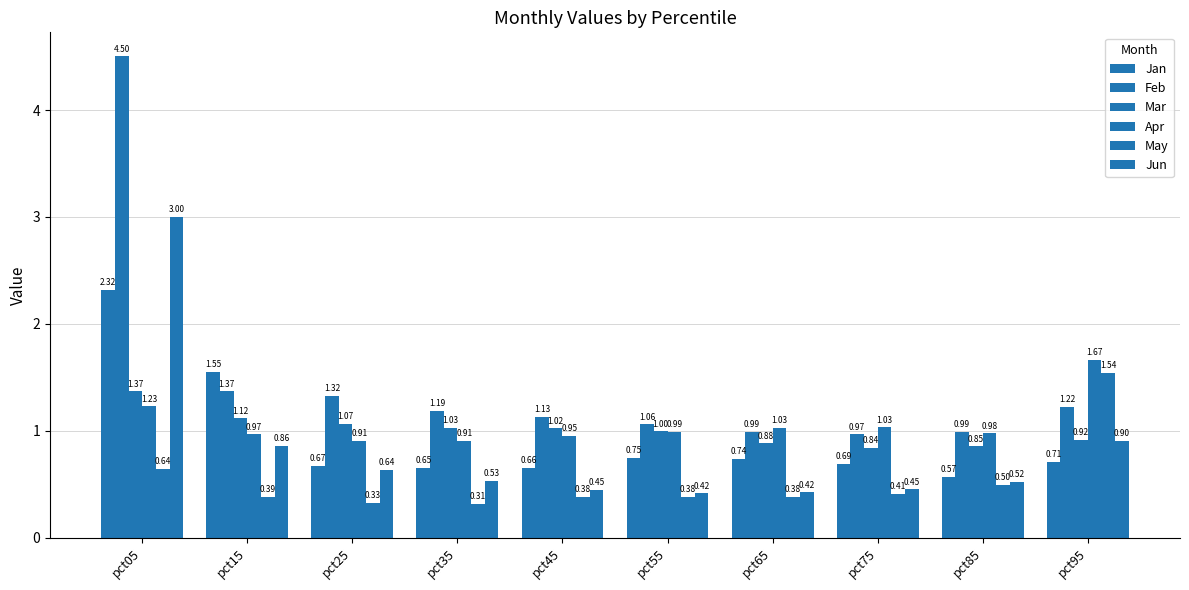

Does the chart contain stacked bars?

No